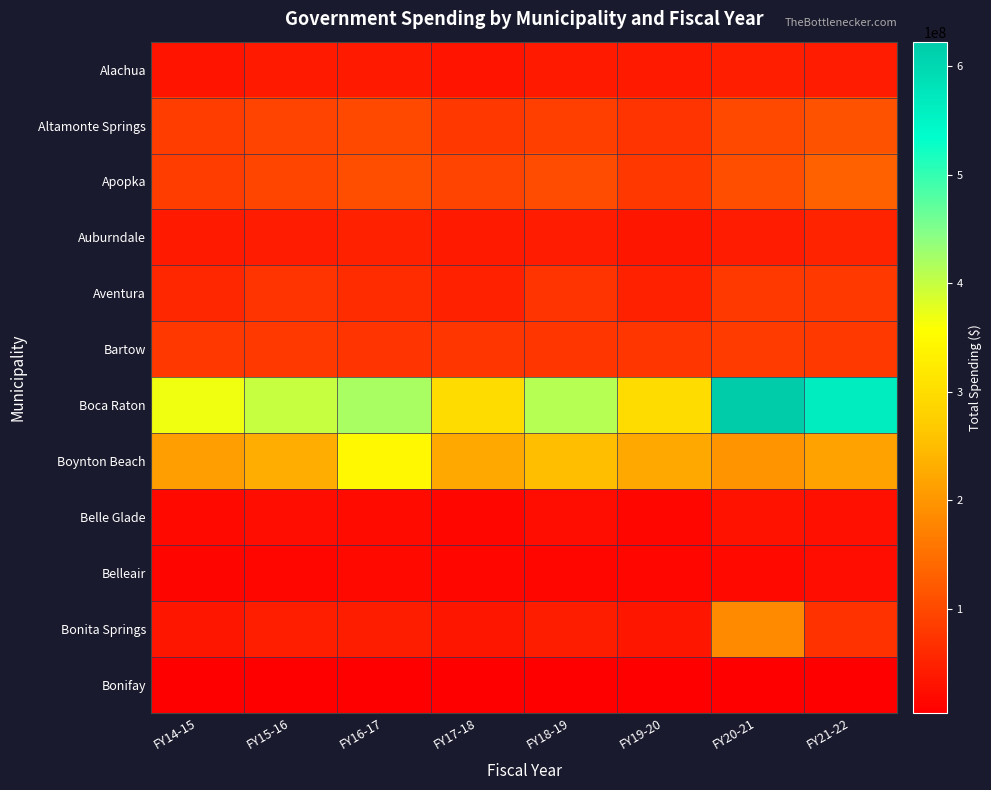

Reading right to left, what are all the values shown in this chart?

Alachua: FY21-22=41302014	FY20-21=45346264	FY19-20=39872852	FY18-19=37823323	FY17-18=32052559	FY16-17=40113587	FY15-16=39227343	FY14-15=30939145
Altamonte Springs: FY21-22=112339367	FY20-21=100407027	FY19-20=72200000	FY18-19=87996435	FY17-18=76816741	FY16-17=100407027	FY15-16=90986495	FY14-15=84653839
Apopka: FY21-22=130080707	FY20-21=105961977	FY19-20=77954396	FY18-19=103912204	FY17-18=92371007	FY16-17=105961977	FY15-16=94905283	FY14-15=85470851
Auburndale: FY21-22=49958841	FY20-21=42489383	FY19-20=34164677	FY18-19=41174647	FY17-18=39088176	FY16-17=49312687	FY15-16=42514495	FY14-15=39200413
Aventura: FY21-22=79293907	FY20-21=80403349	FY19-20=48835058	FY18-19=73623391	FY17-18=48835058	FY16-17=63450933	FY15-16=73926277	FY14-15=55729794
Bartow: FY21-22=80365006	FY20-21=81951297	FY19-20=75301183	FY18-19=74346457	FY17-18=75301183	FY16-17=73663428	FY15-16=79040383	FY14-15=77948333
Boca Raton: FY21-22=563857600	FY20-21=622465100	FY19-20=297445057	FY18-19=412225505	FY17-18=297445057	FY16-17=421758871	FY15-16=398520335	FY14-15=368683573
Boynton Beach: FY21-22=215560676	FY20-21=196397181	FY19-20=221579728	FY18-19=250451392	FY17-18=221579728	FY16-17=346086585	FY15-16=230959212	FY14-15=209905354
Belle Glade: FY21-22=27206549	FY20-21=28267826	FY19-20=14886238	FY18-19=21481031	FY17-18=14886238	FY16-17=18523018	FY15-16=21481031	FY14-15=17579868
Belleair: FY21-22=22055356	FY20-21=16198773	FY19-20=14056716	FY18-19=13654656	FY17-18=14056716	FY16-17=16415184	FY15-16=13654656	FY14-15=12604735
Bonita Springs: FY21-22=71274068	FY20-21=184410913	FY19-20=34346595	FY18-19=44310093	FY17-18=34346595	FY16-17=44310093	FY15-16=45495188	FY14-15=34714820
Bonifay: FY21-22=6302761	FY20-21=5351010	FY19-20=3890838	FY18-19=6084296	FY17-18=3890838	FY16-17=5438437	FY15-16=5998315	FY14-15=4954637